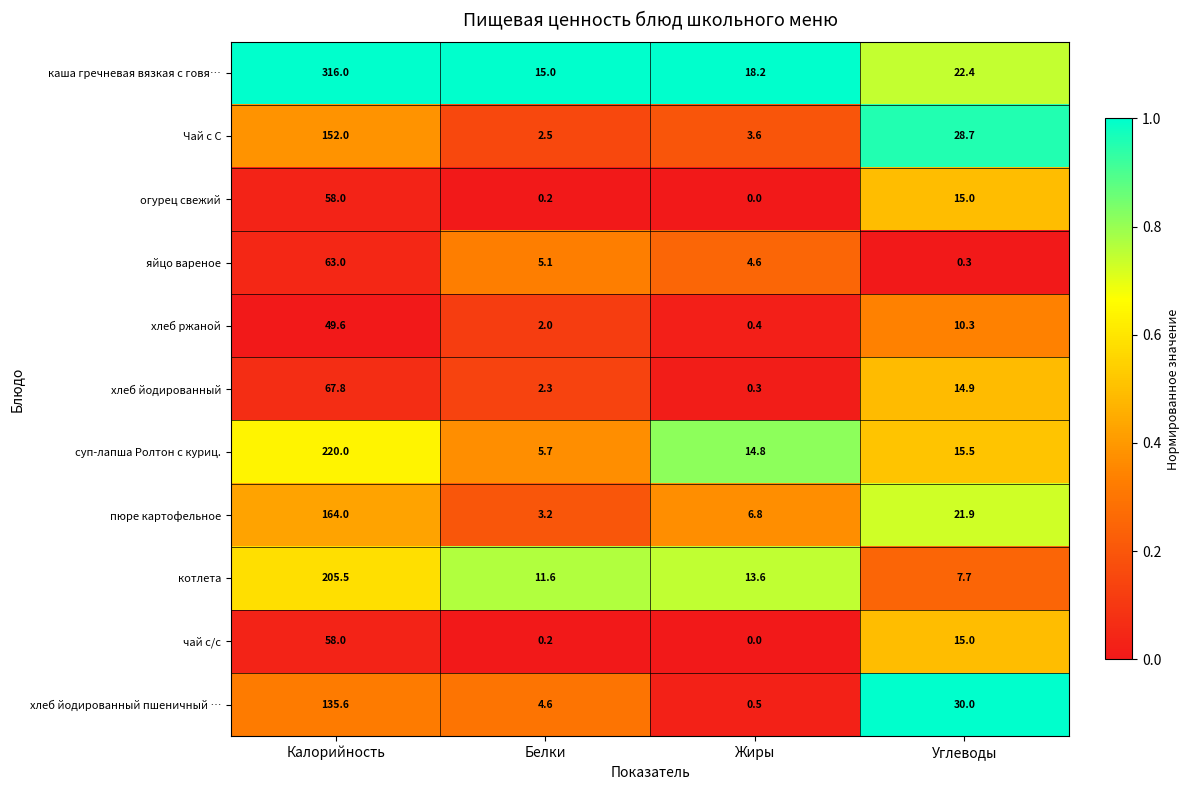

Which series has the widest spread of values?

каша гречневая вязкая с говя…